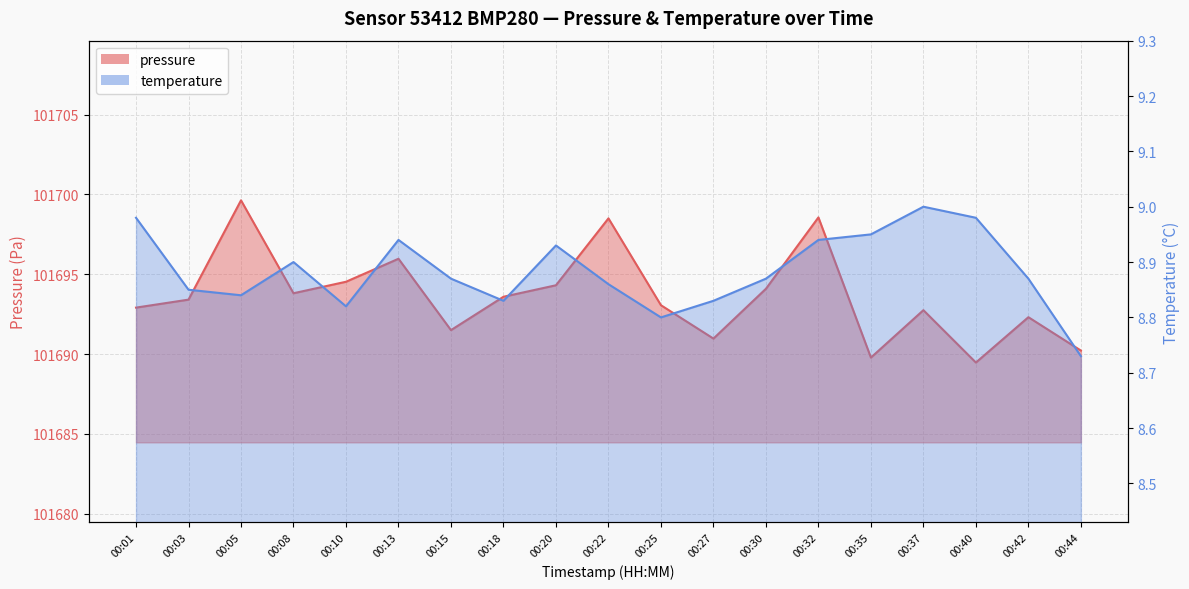

At 00:27, list the series in order from smallest to largest.

temperature, pressure